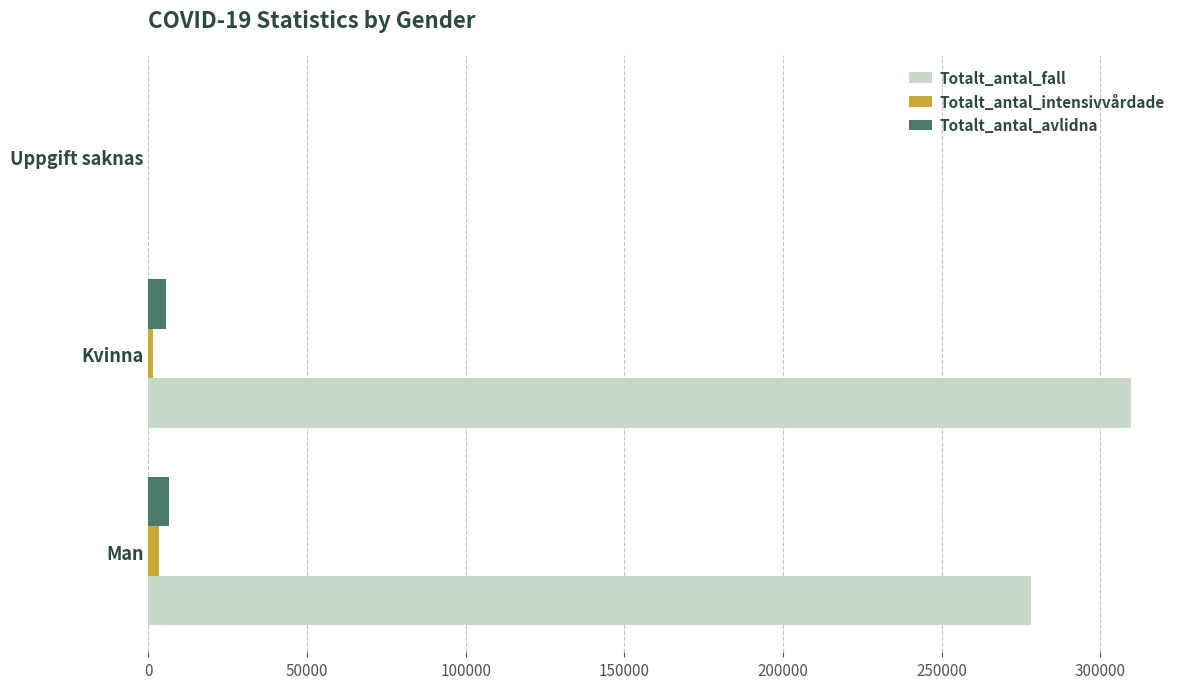

What are all the series names shown in the legend?

Totalt_antal_fall, Totalt_antal_intensivvårdade, Totalt_antal_avlidna